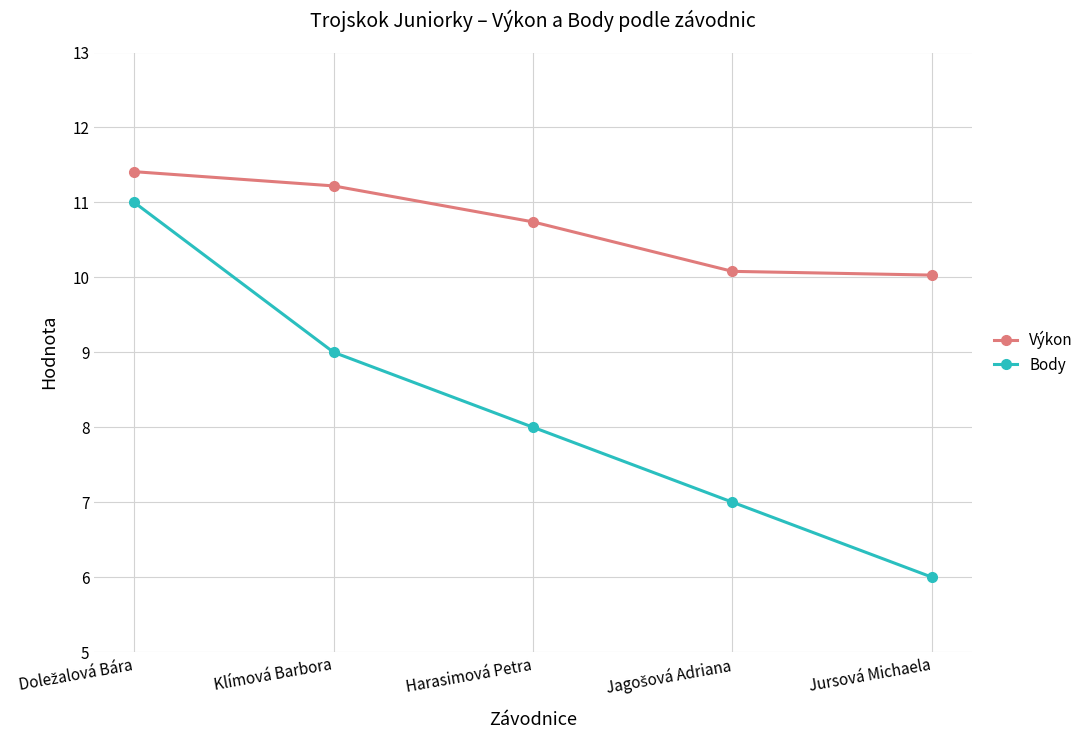

Read the Výkon value at Klímová Barbora.

11.2